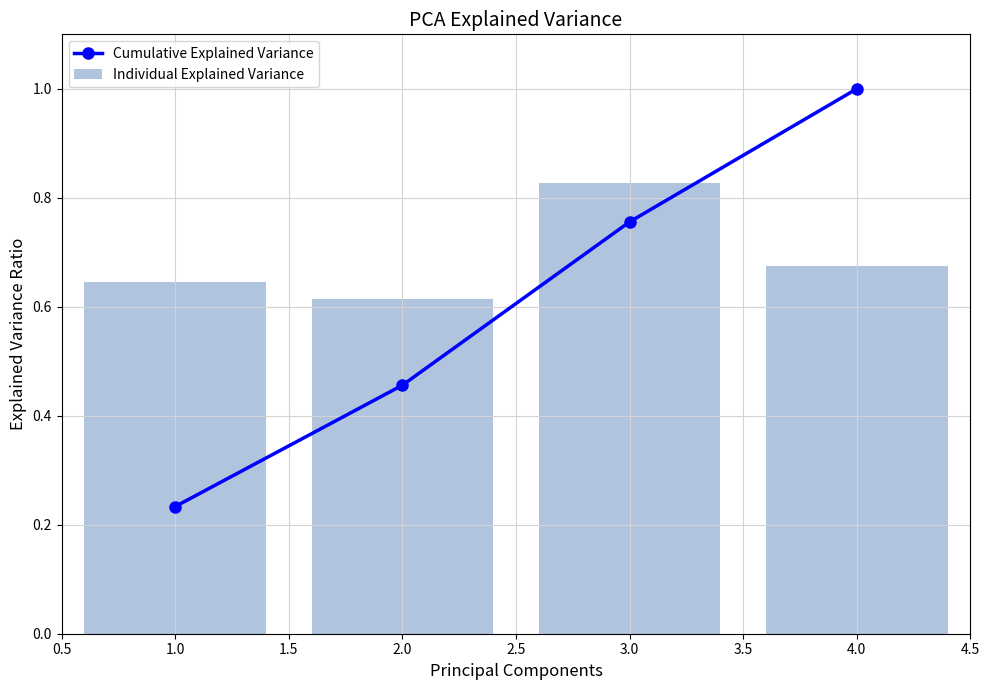

List the series in order of their overall mean, lowest first.

Cumulative Explained Variance, Individual Explained Variance